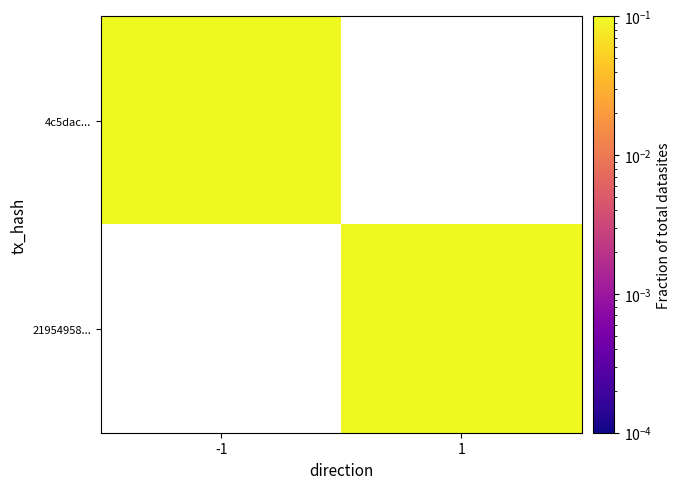

How many data points in 21954958... are above 0?

1